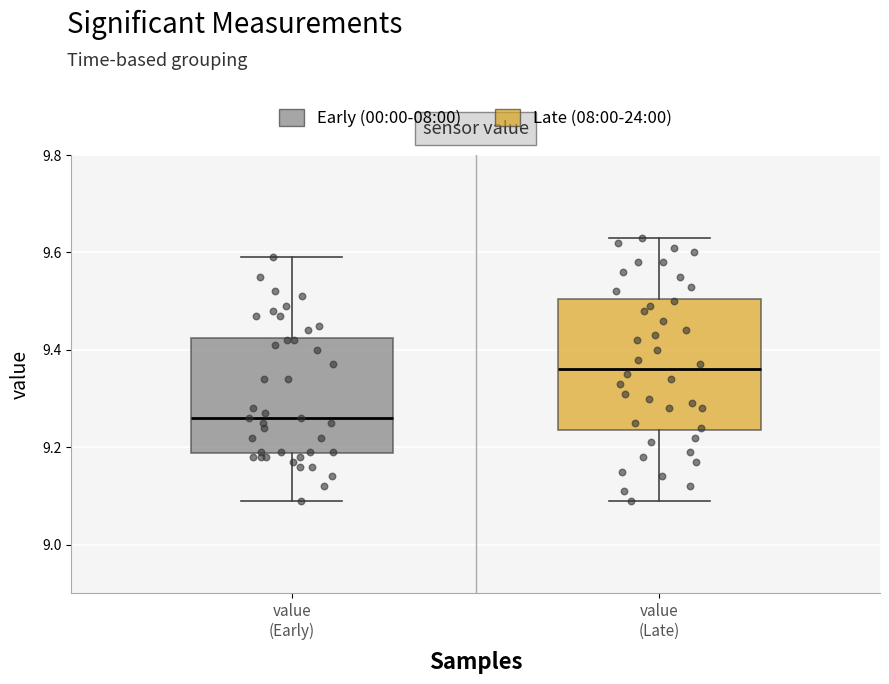

Reading left to right, read every box against the y-axis: the position of its median line, the range the box covers, and the ends of its whiskers. The values are not printed on the chart, so give them approximately, as read against the axis.

value (Early): median 9.26, box 9.18 to 9.42, whiskers 9.10 to 9.60
value (Late): median 9.36, box 9.24 to 9.50, whiskers 9.10 to 9.64